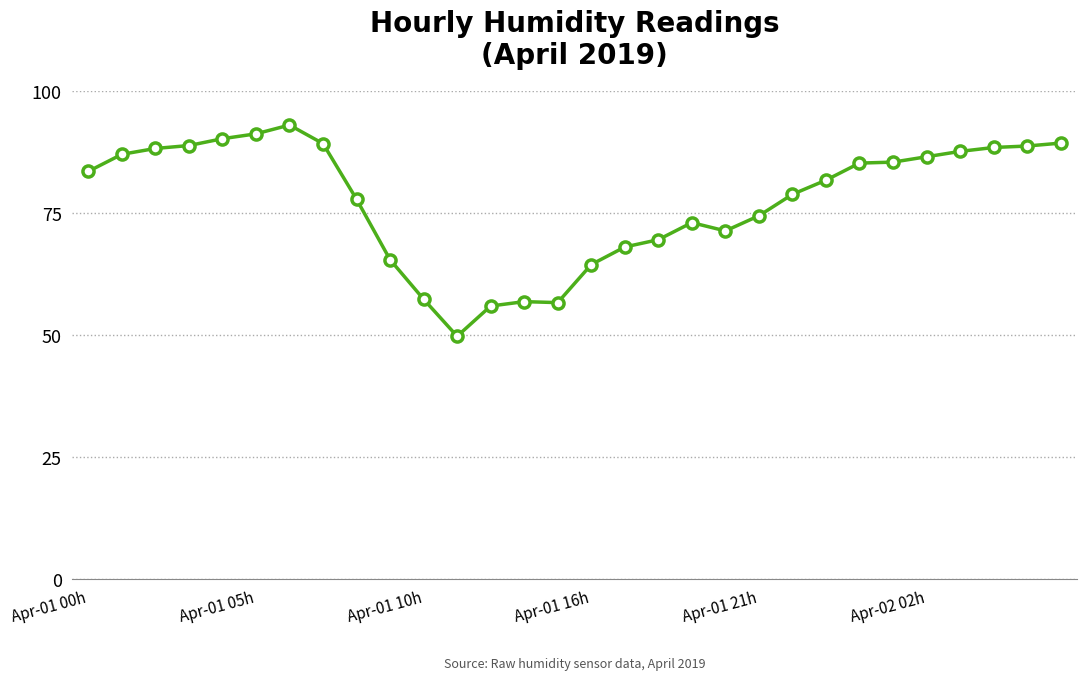

What is the difference between the second highest and minimum values?

41.5